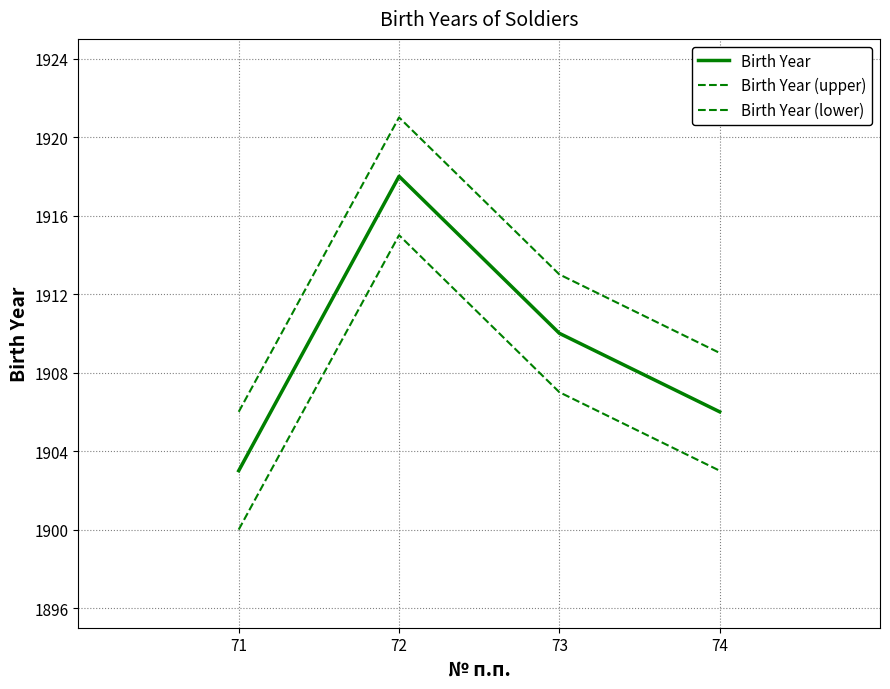

Is this an area chart (filled region under the line)?

No